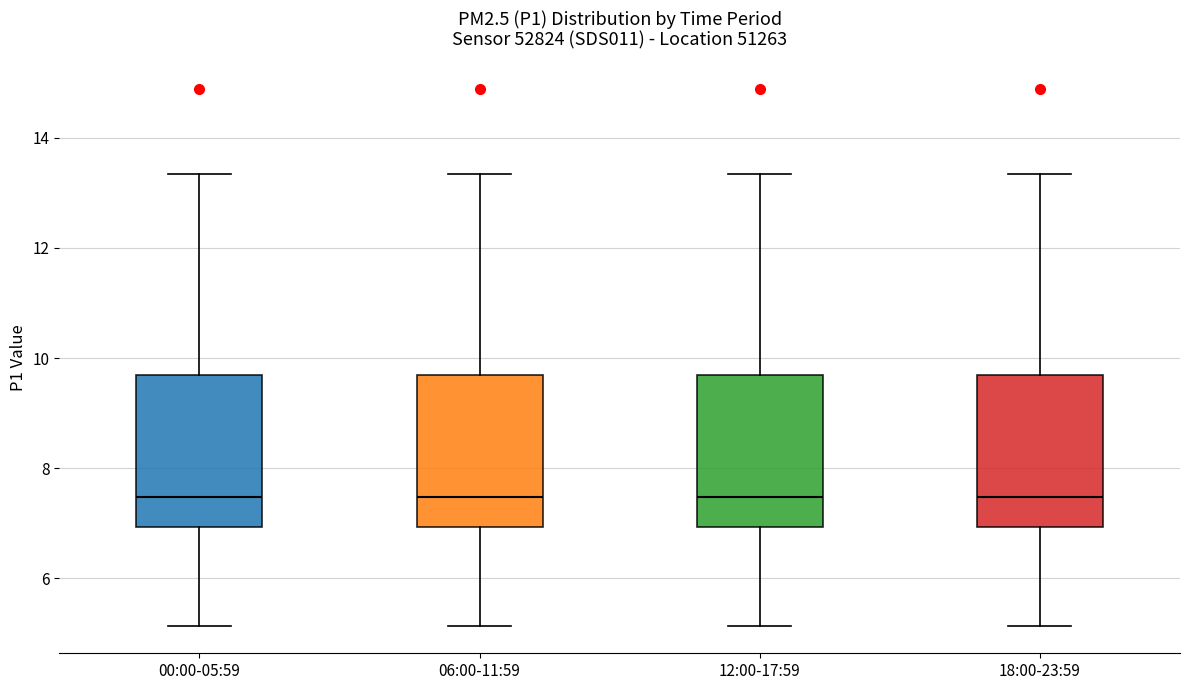

Reading left to right, read every box against the y-axis: the position of its median line, the range the box covers, and the ends of its whiskers. The values are not printed on the chart, so give them approximately, as read against the axis.

00:00-05:59: median 7.4, box 7.0 to 9.8, whiskers 5.2 to 13.4
06:00-11:59: median 7.4, box 7.0 to 9.8, whiskers 5.2 to 13.4
12:00-17:59: median 7.4, box 7.0 to 9.8, whiskers 5.2 to 13.4
18:00-23:59: median 7.4, box 7.0 to 9.8, whiskers 5.2 to 13.4